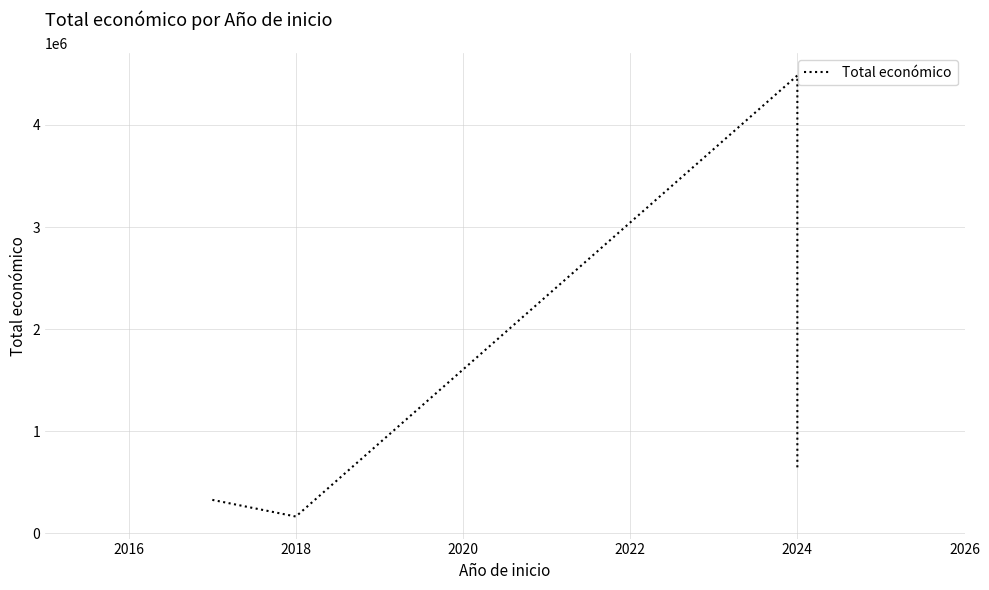

How many points are higher than both their immediate neighbors (excluding endpoints)?

1